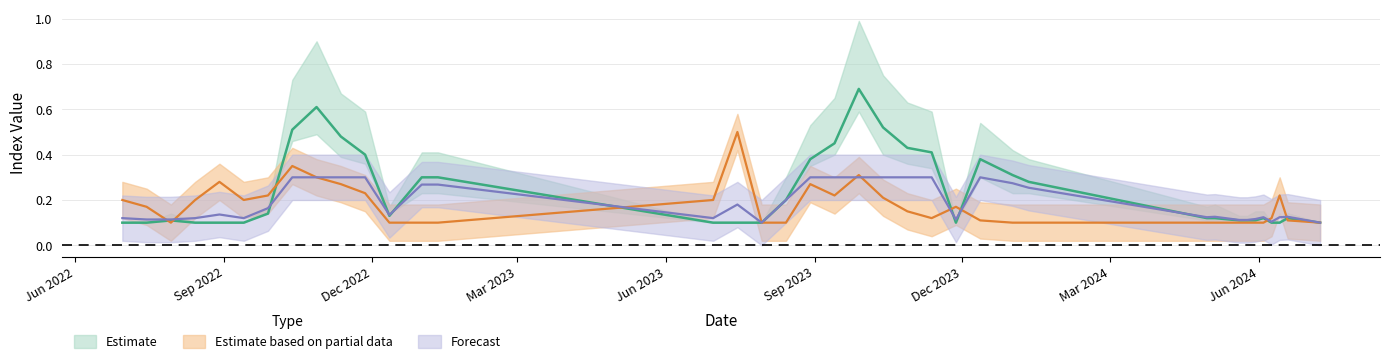

Count the number of categories in the chart.

38